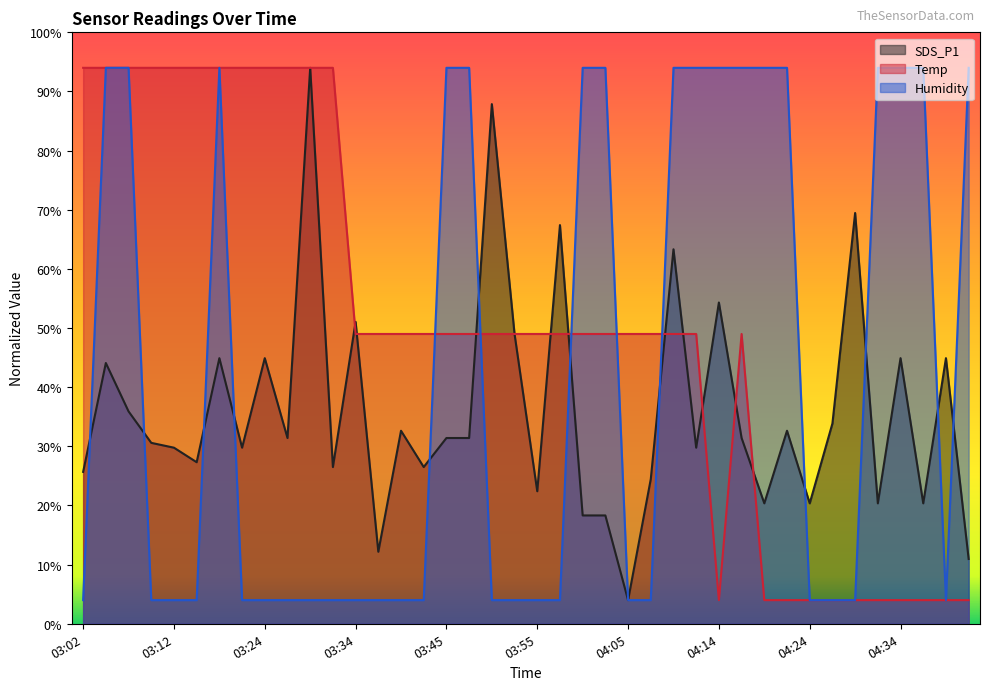

Between 03:47 and 04:02, which series saw the biggest shift?

SDS_P1